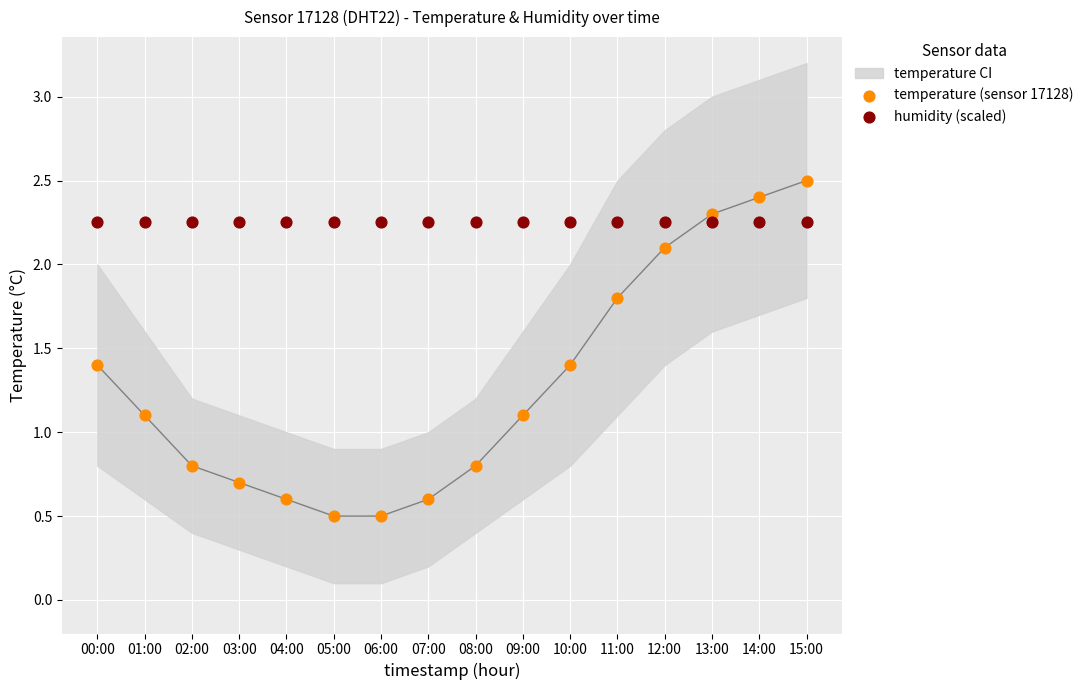

Which series reaches the maximum Y coordinate?

temperature (sensor 17128)